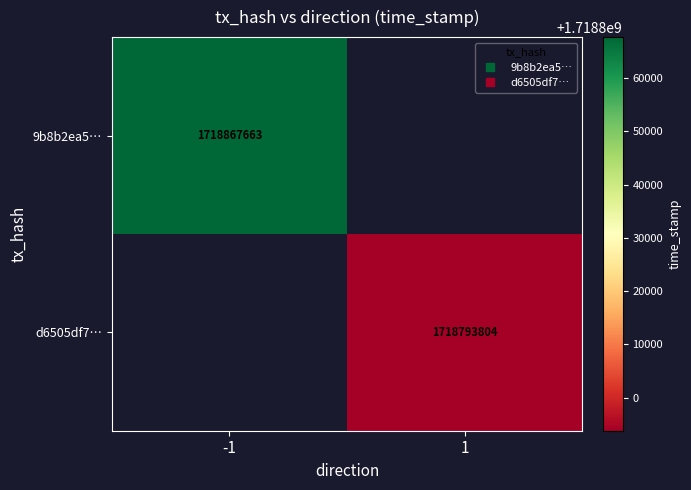

How many categories are shown in the chart?

2